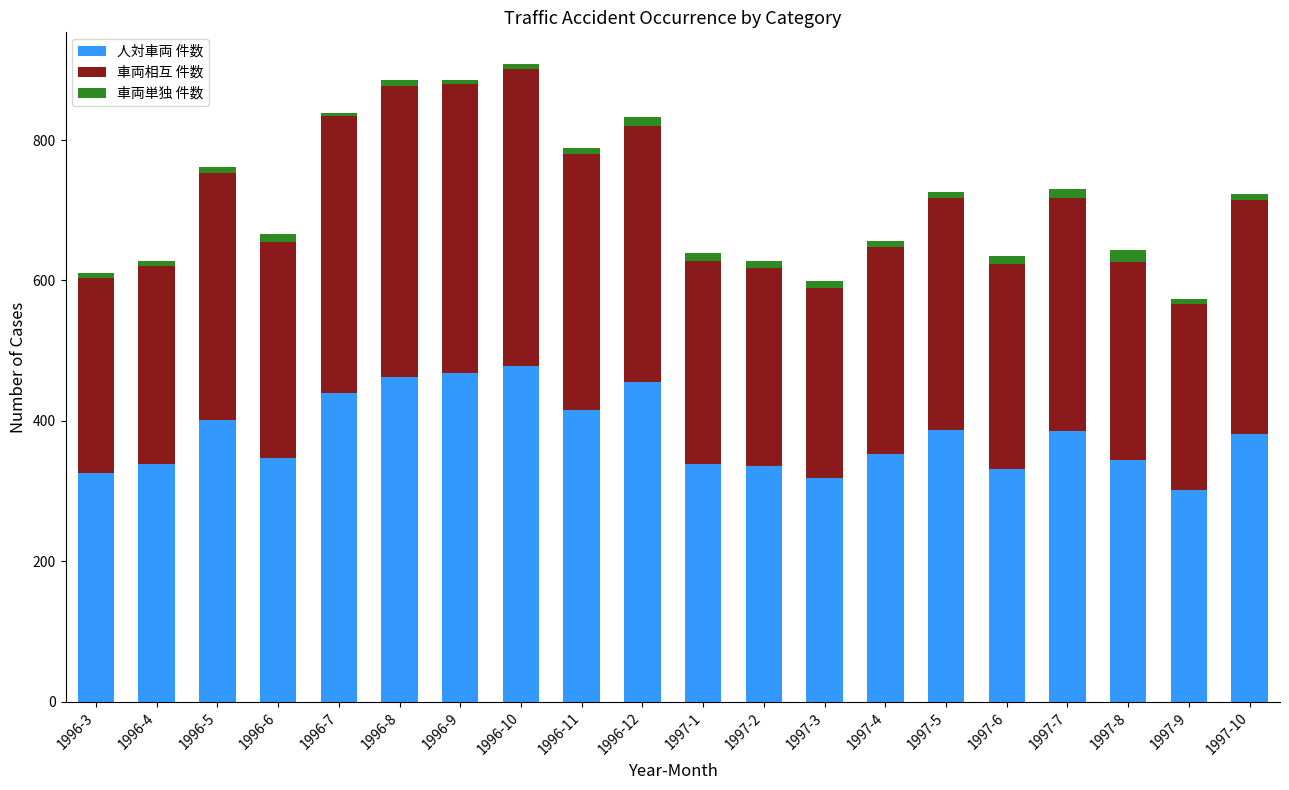

What is the lowest value of the 人対車両 件数 series?

302